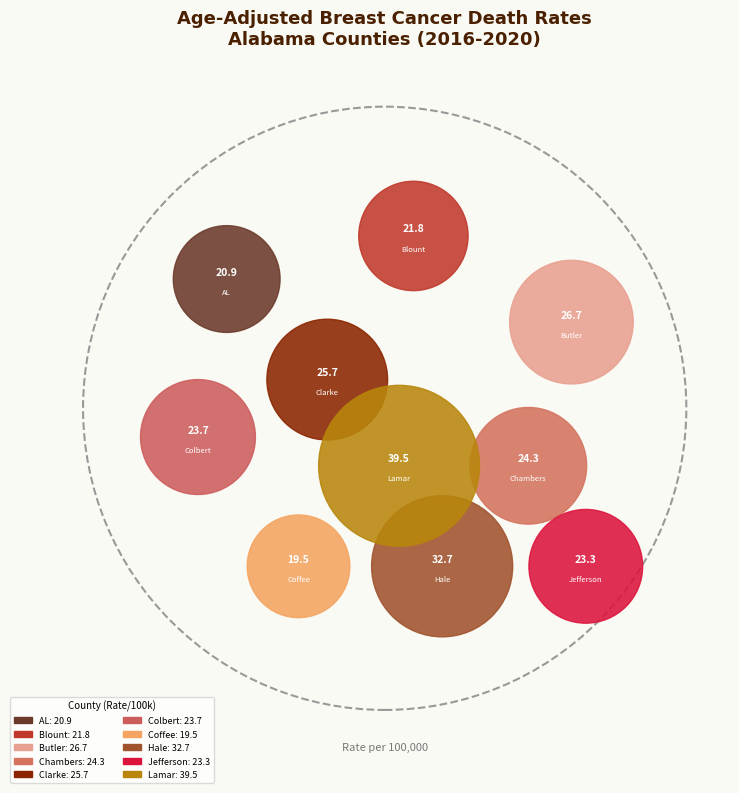

What is the ratio of the value at Clarke County to the value at Coffee County?

1.3